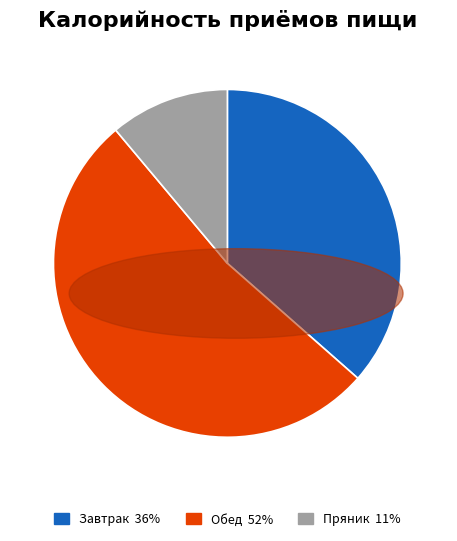

The Пряник slice represents 1% of the pie. True or false?

False